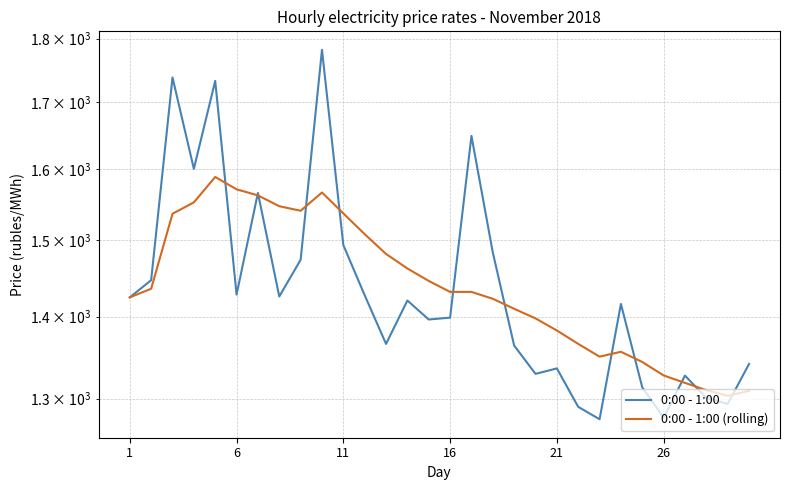

What is the maximum value shown in the chart?

1782.1